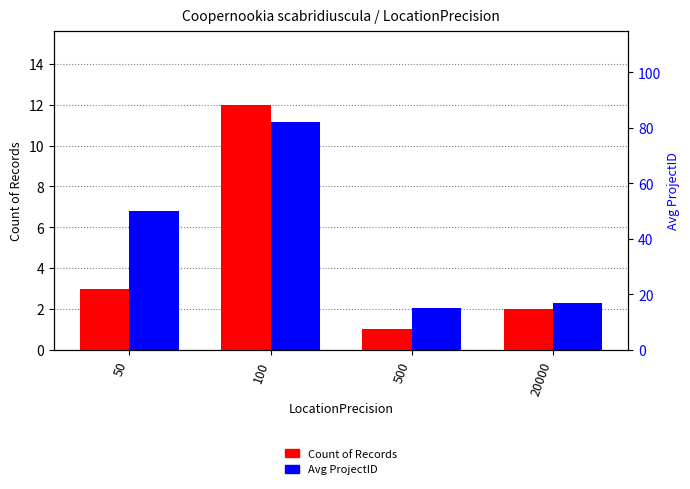

Which series changed the most between 100 and 500?

Avg ProjectID